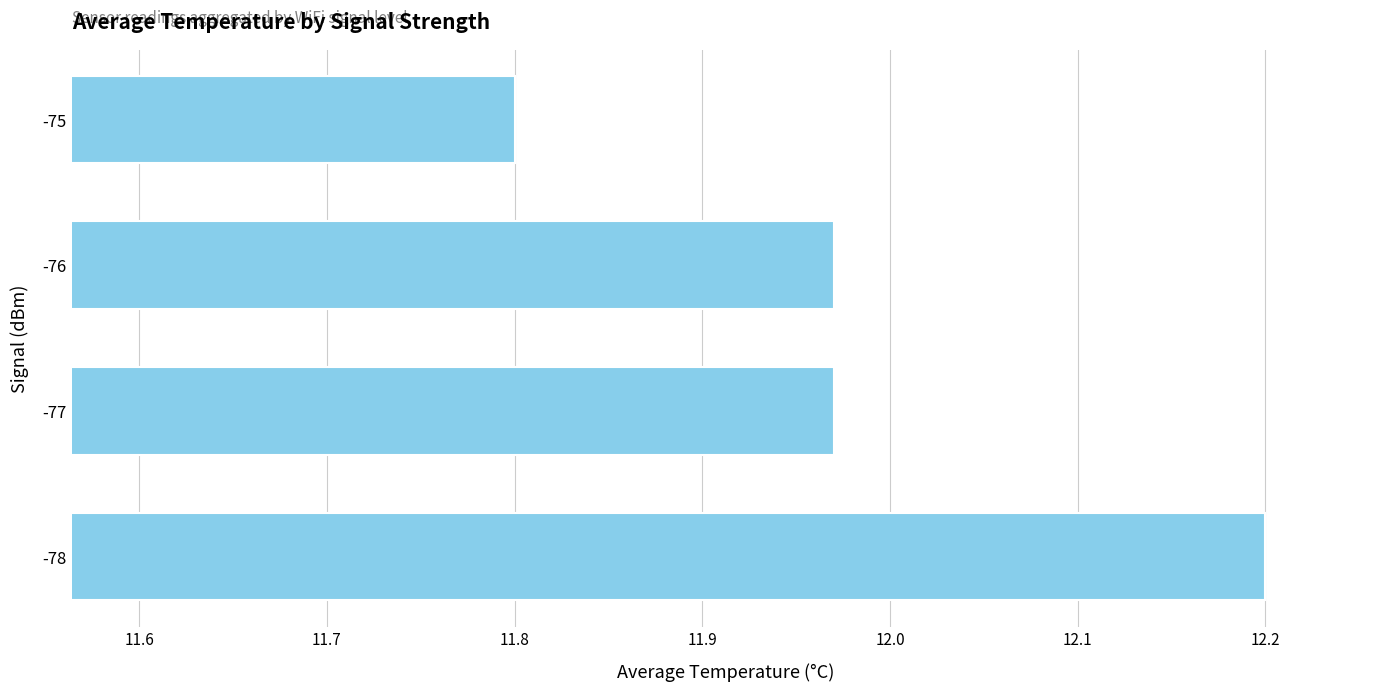

What is the difference between the maximum and second lowest values?

0.2